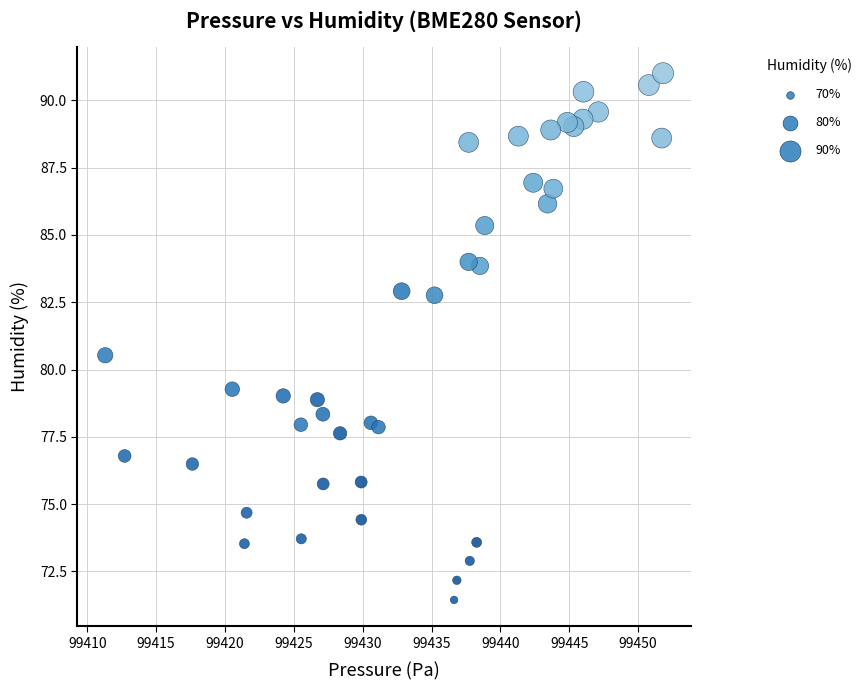

What is the range of Y values (max minus min)?

19.6